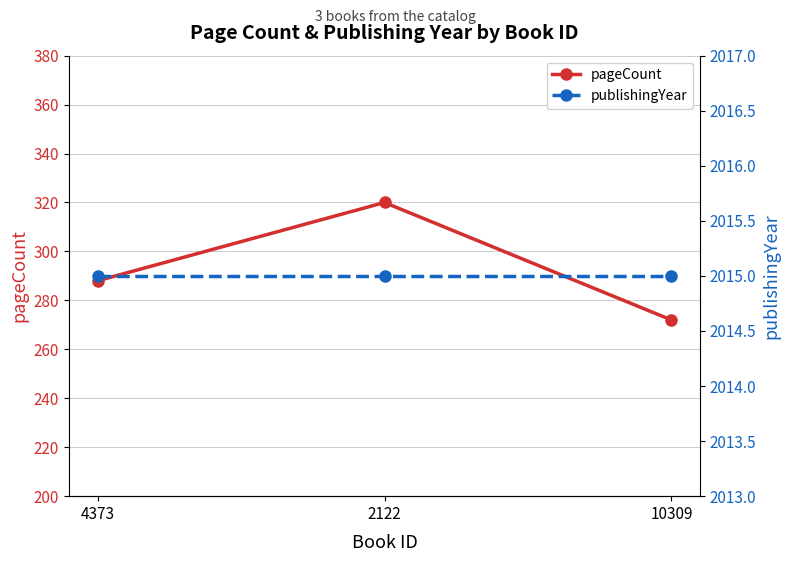

How many values in the pageCount series are below 288?

1